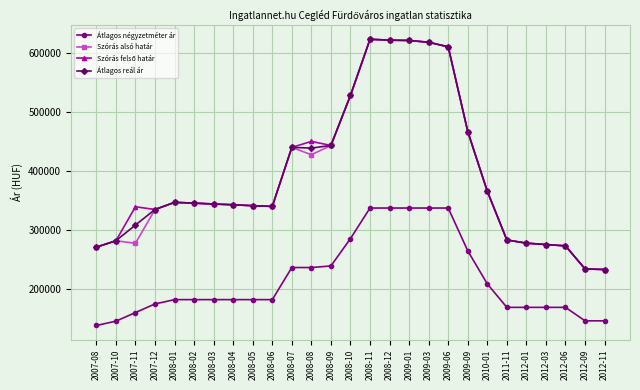

What is the label of the 15th point from the right?

2008-09